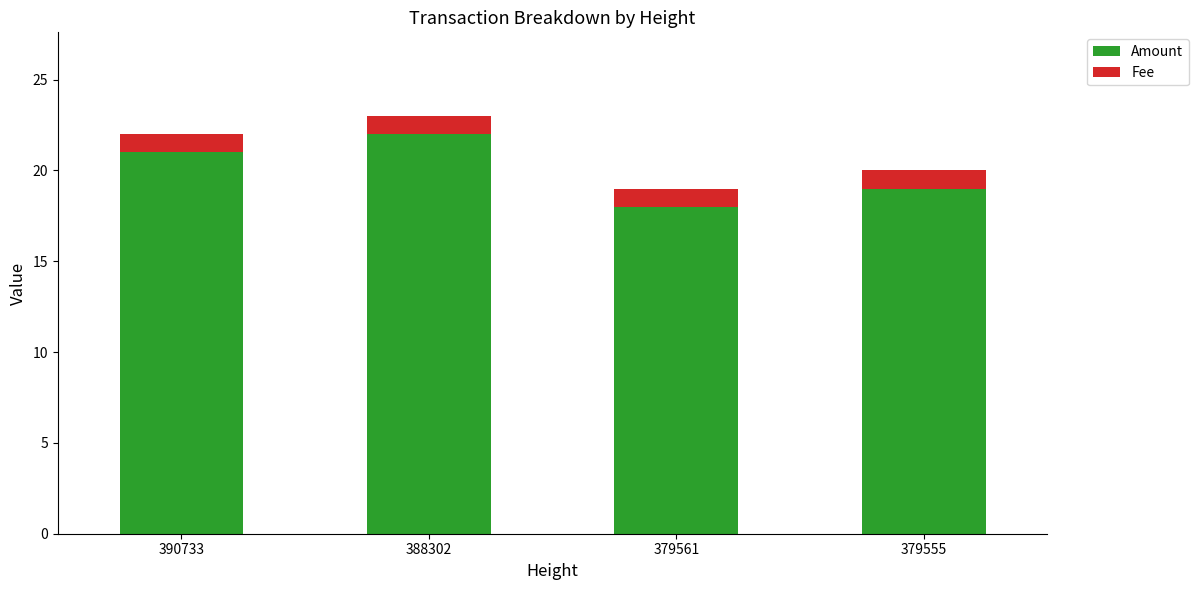

Reading left to right, list the values for the Amount series.

390733=21	388302=22	379561=18	379555=19